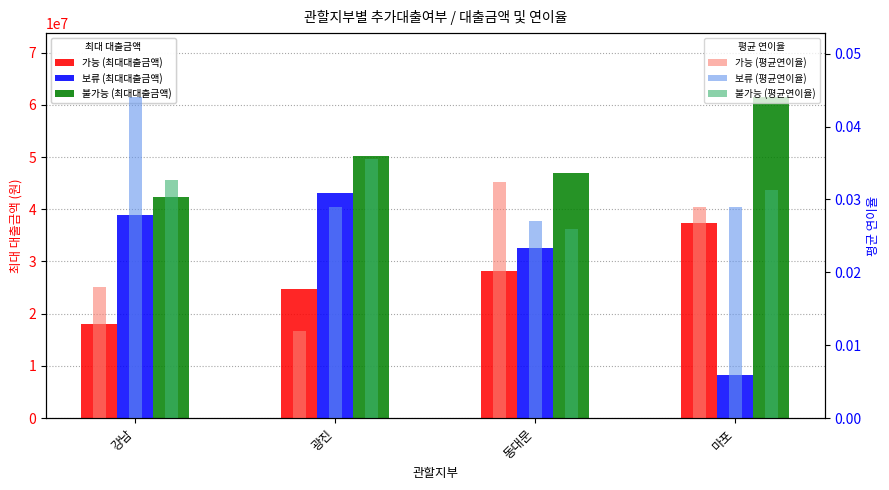

How many bars are there in each group?

6